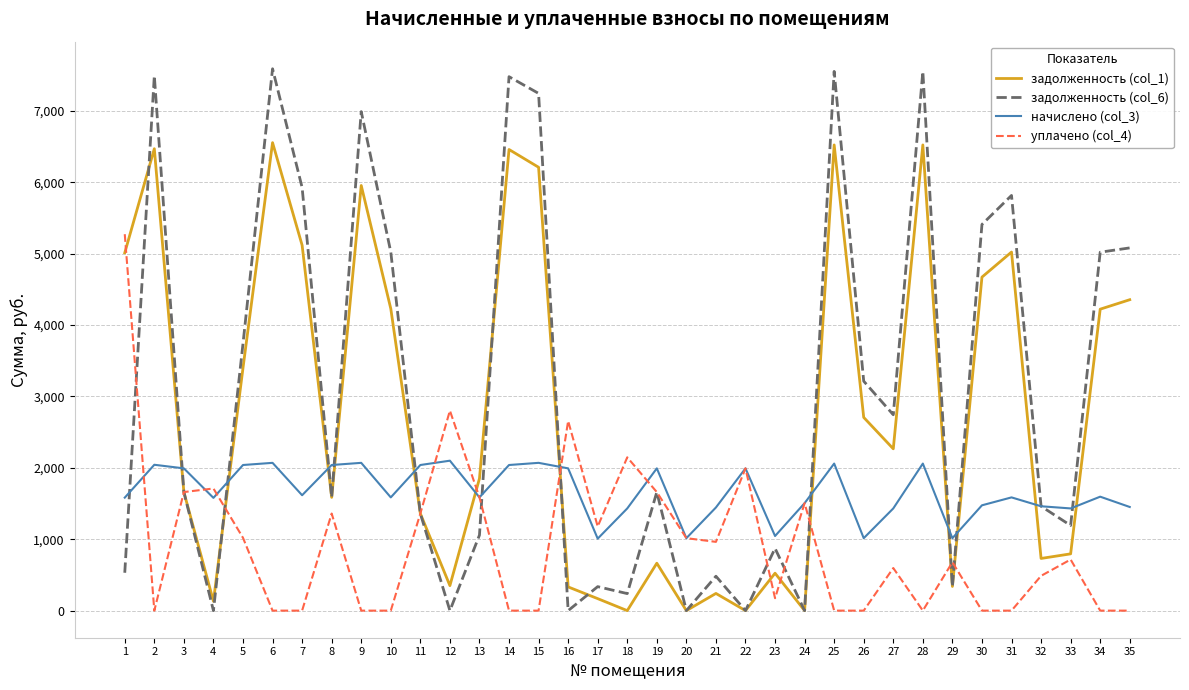

At which category does задолженность (col_1) reach its first local valley?

4